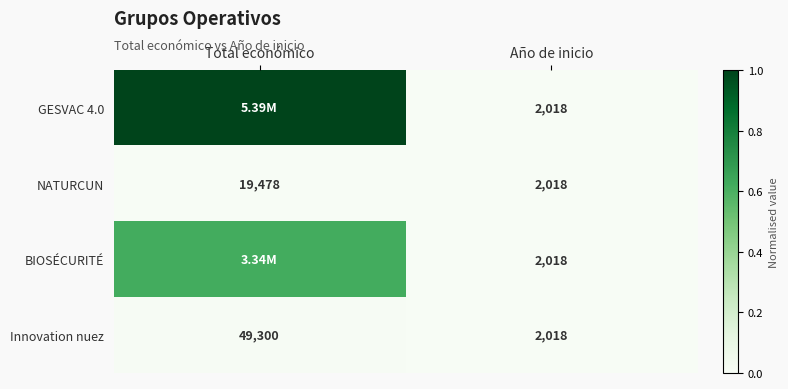

At which label does Innovation nuez reach its peak?

Total económico